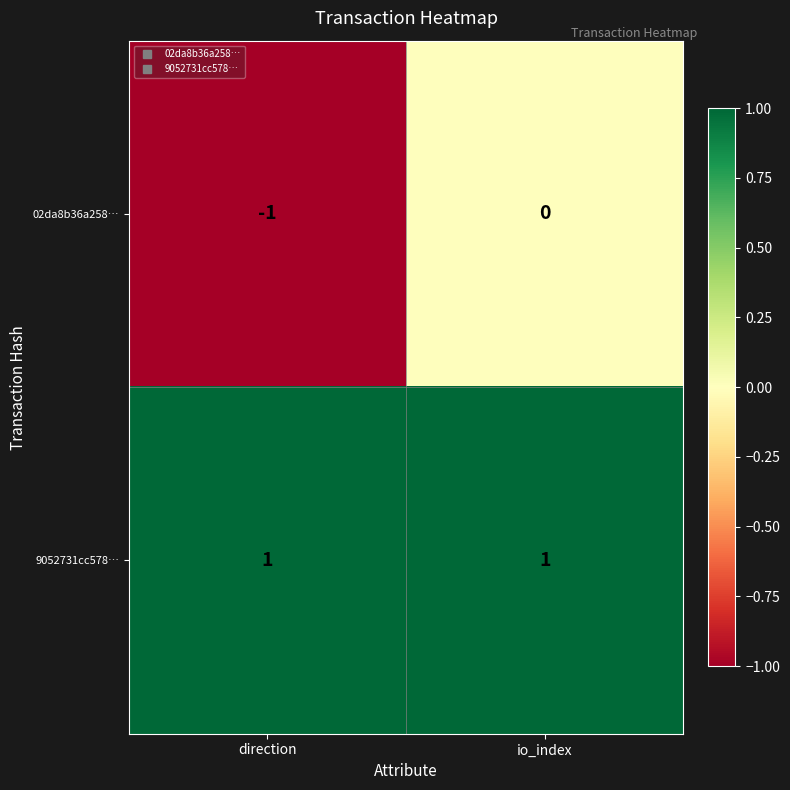

Which series has the largest total across all categories?

9052731cc578…